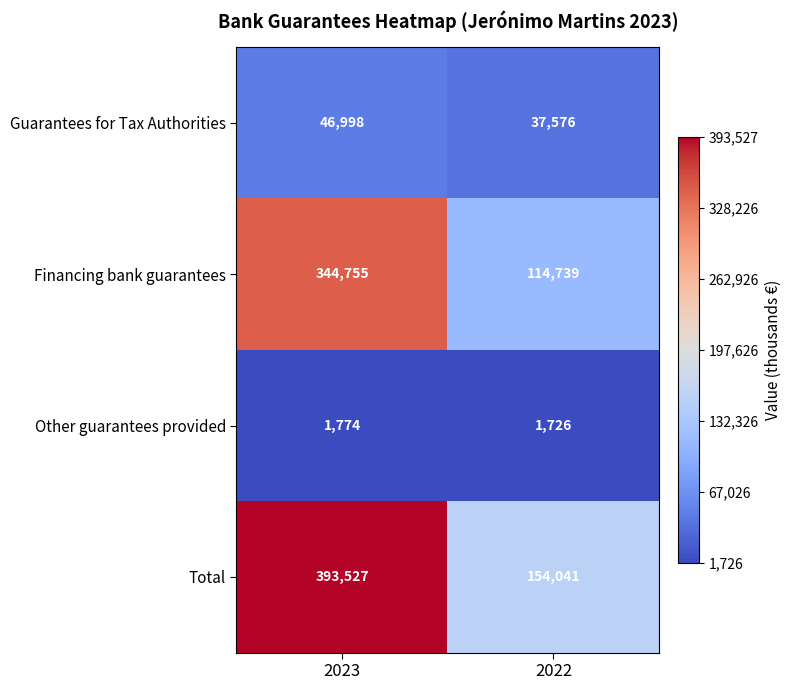

What is the sum of the Other guarantees provided values at 2022 and 2023?

3500